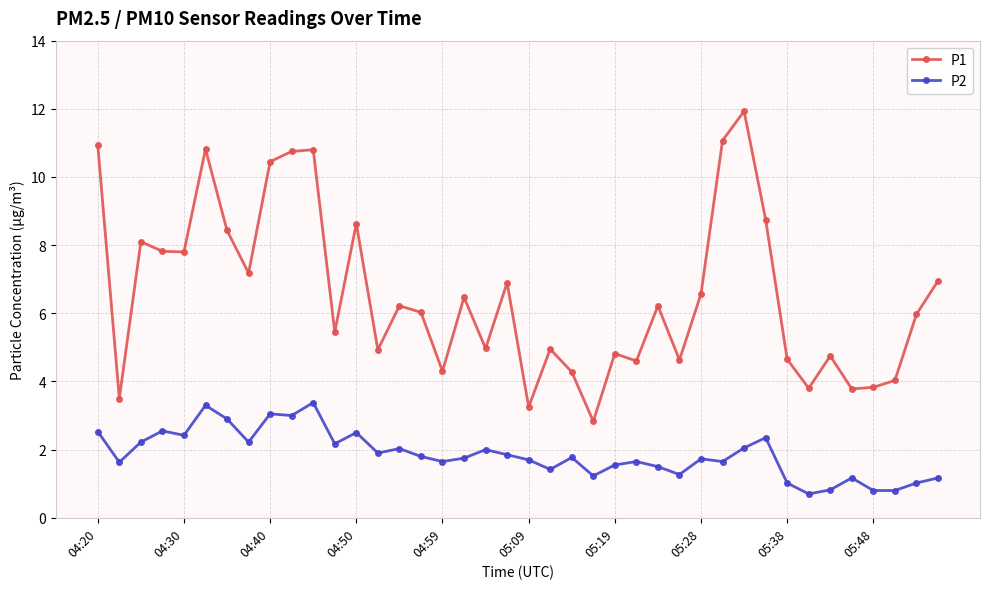

Which series has the largest range (max minus min)?

P1